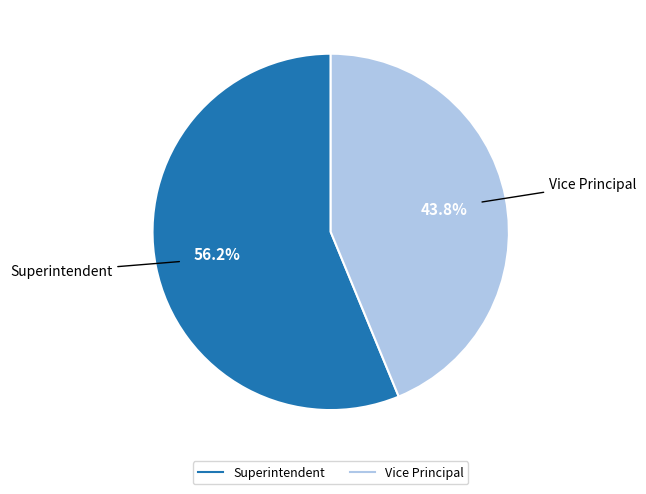

Do Vice Principal and Superintendent together represent more than half of the pie?

Yes